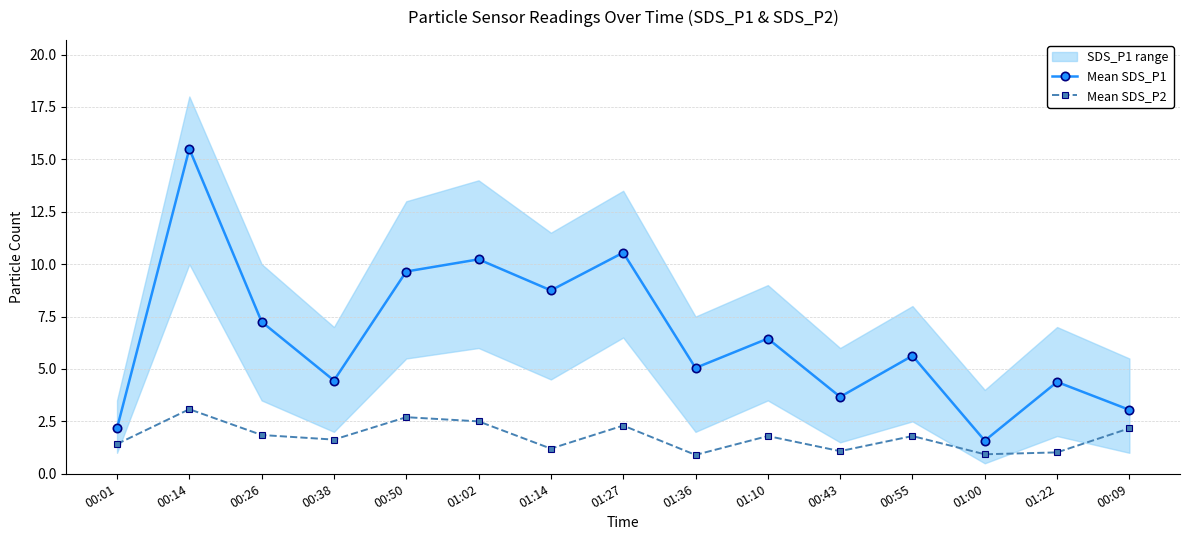

At which category does Mean SDS_P1 reach its first local valley?

00:38